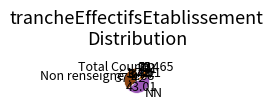

The 12 slice represents 14% of the pie. True or false?

False